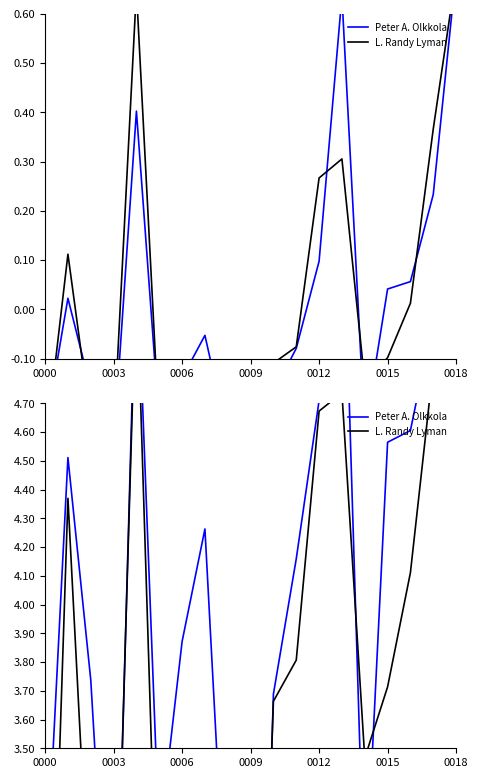

How many lines are shown in the chart?

2